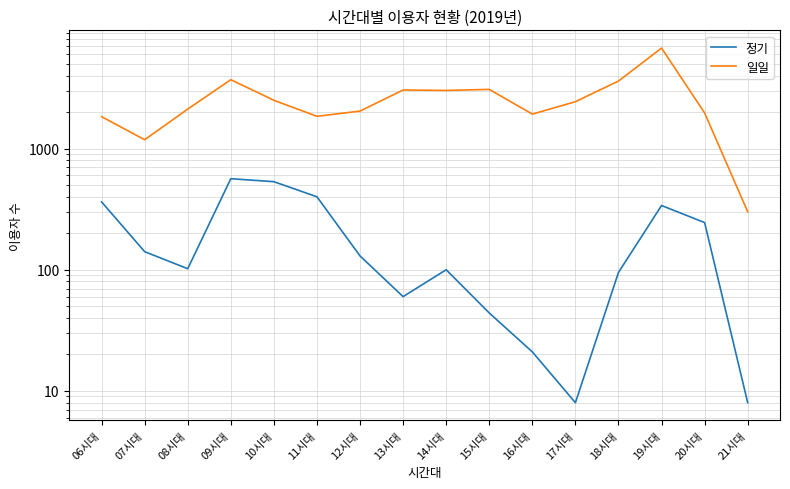

Between 10시대 and 11시대, which series saw the biggest shift?

일일